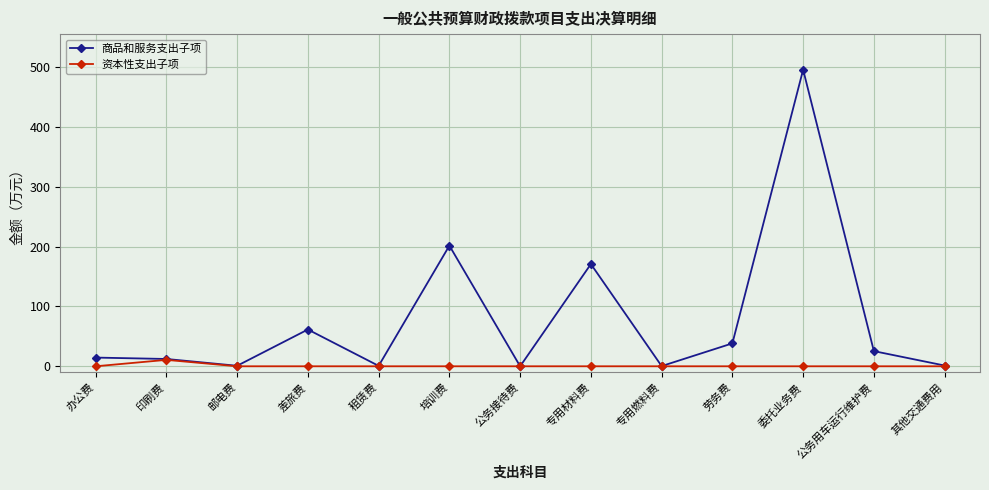

Rank the series by their average value, from highest to lowest.

商品和服务支出子项, 资本性支出子项